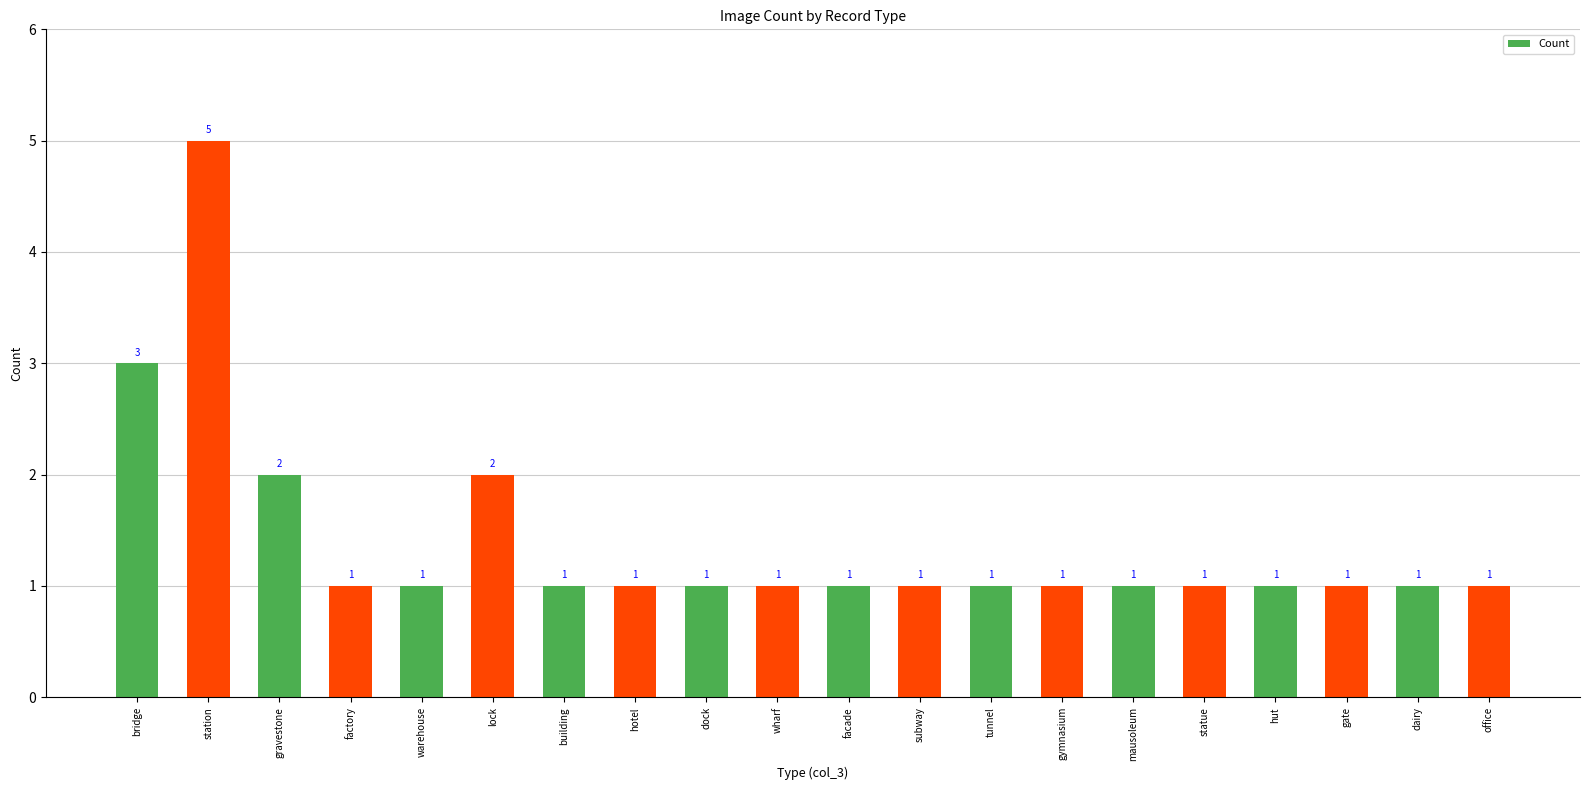

What is the minimum value shown in the chart?

1